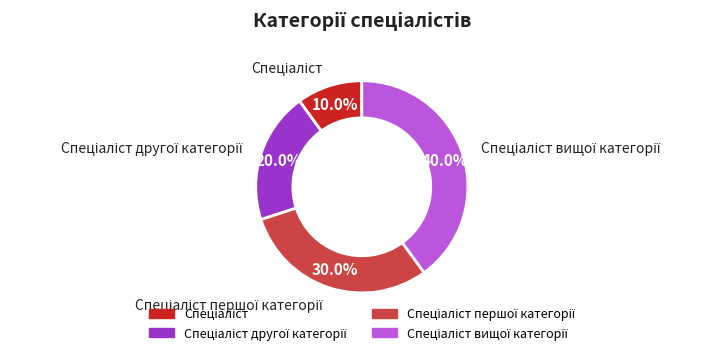

Does any single category account for the majority?

No